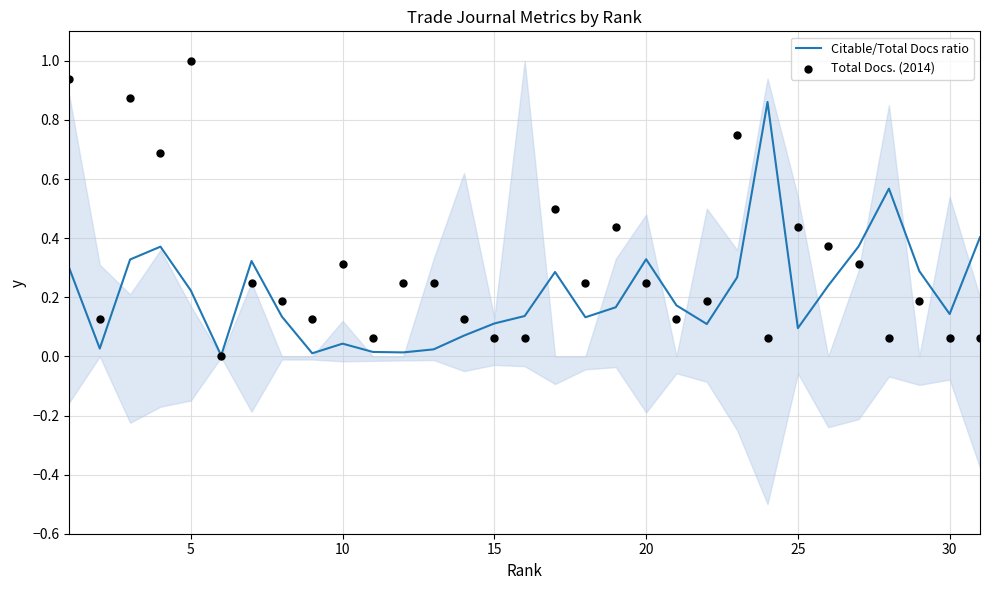

Which series reaches the maximum Y coordinate?

Total Docs. (2014)